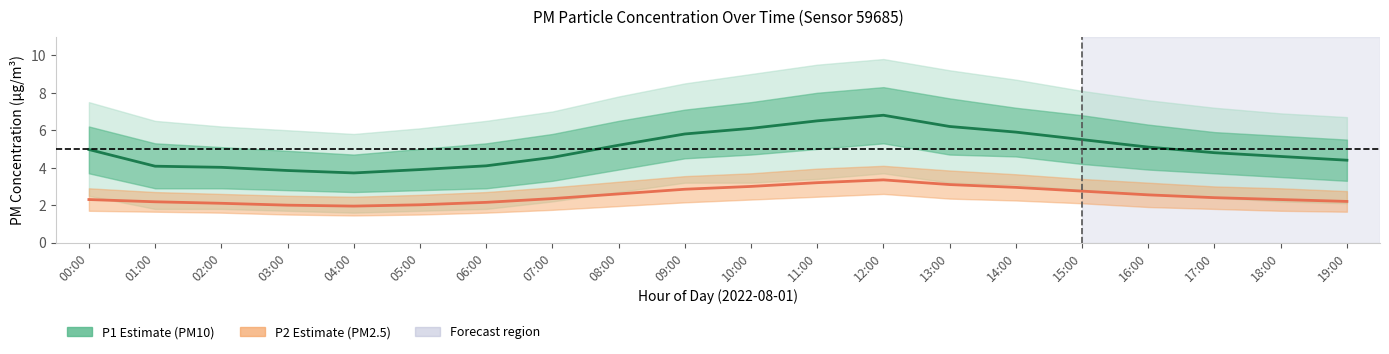

Rank the series by their maximum value, from highest to lowest.

P1 (PM10), P2 (PM2.5)